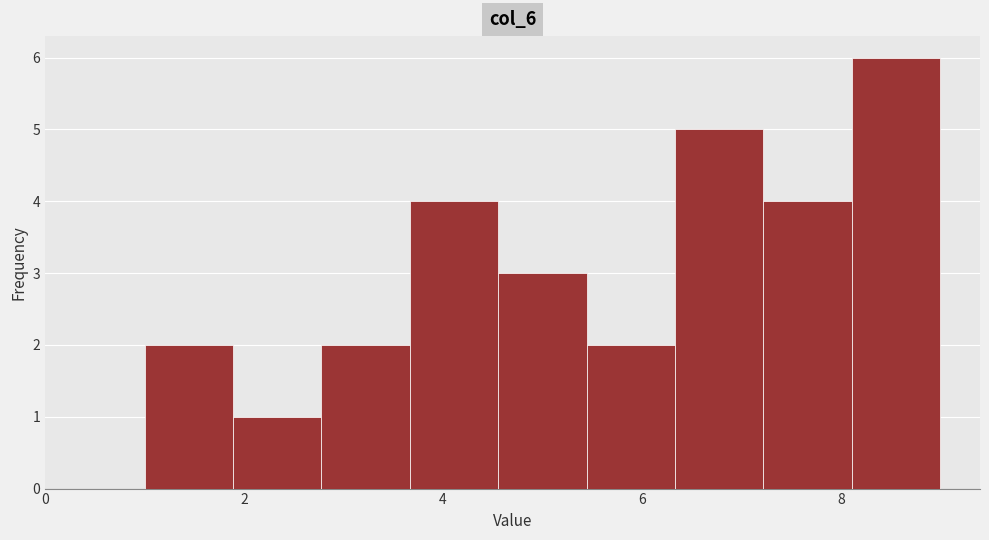

Over which range of the x-axis is the bar tallest?

8.2 to 9.0